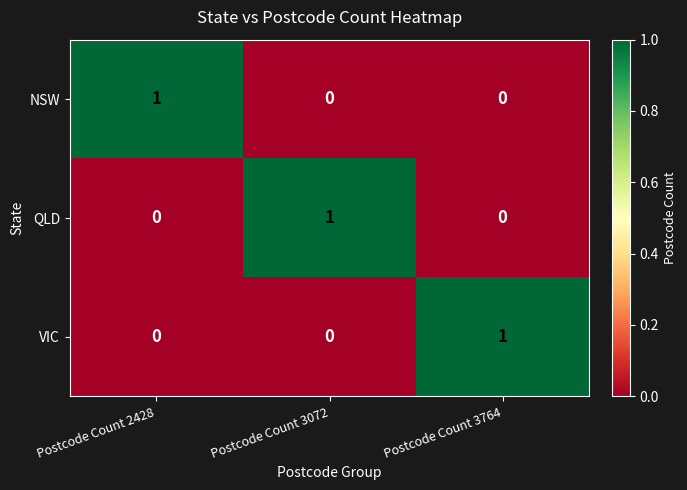

The value of QLD at Postcode Count 2428 is 1. True or false?

False